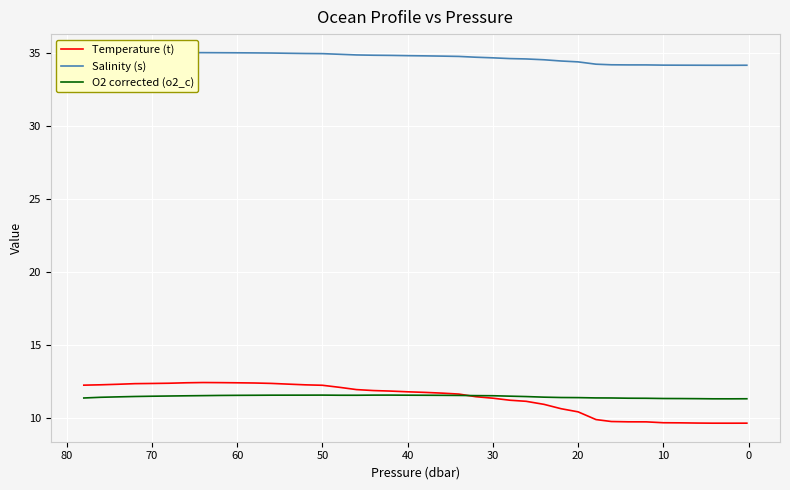

Is this an area chart (filled region under the line)?

No